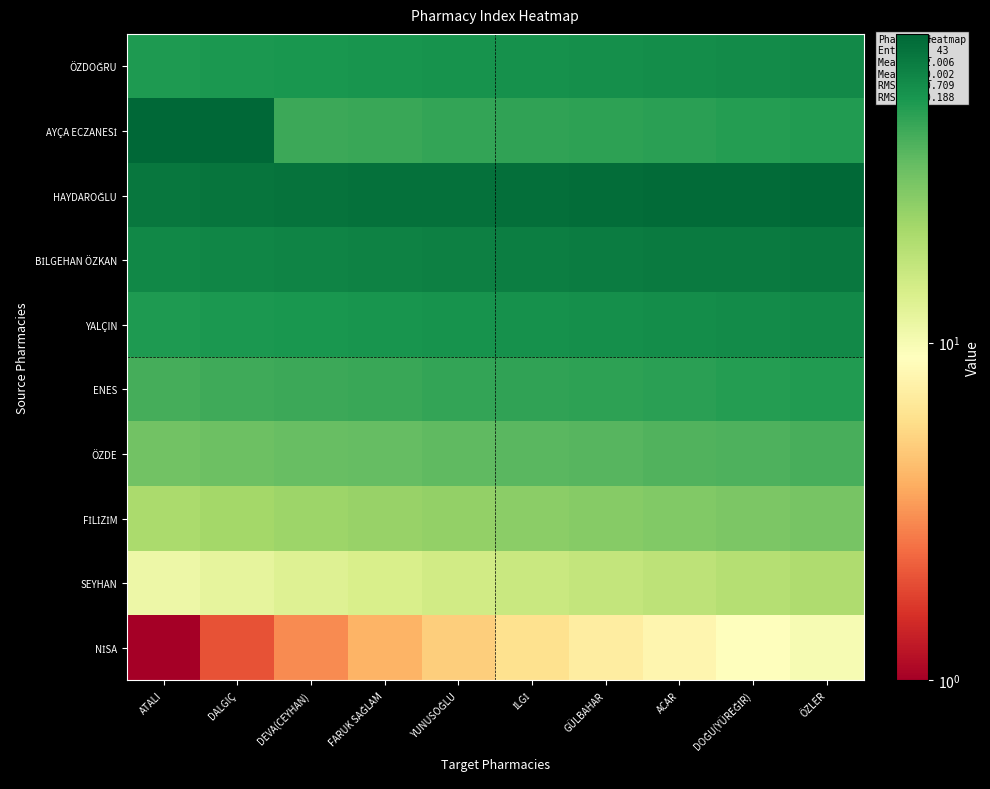

At which category does the chart reach its peak across all series?

DALGIÇ